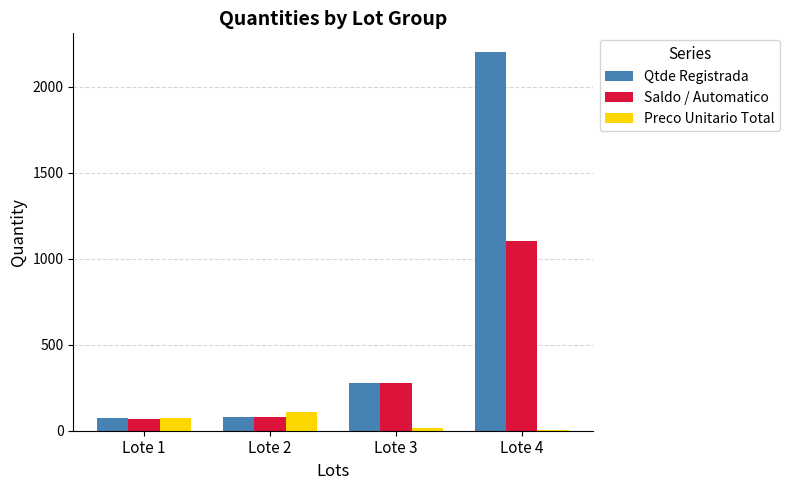

Are the bars grouped side by side (vs. stacked)?

Yes